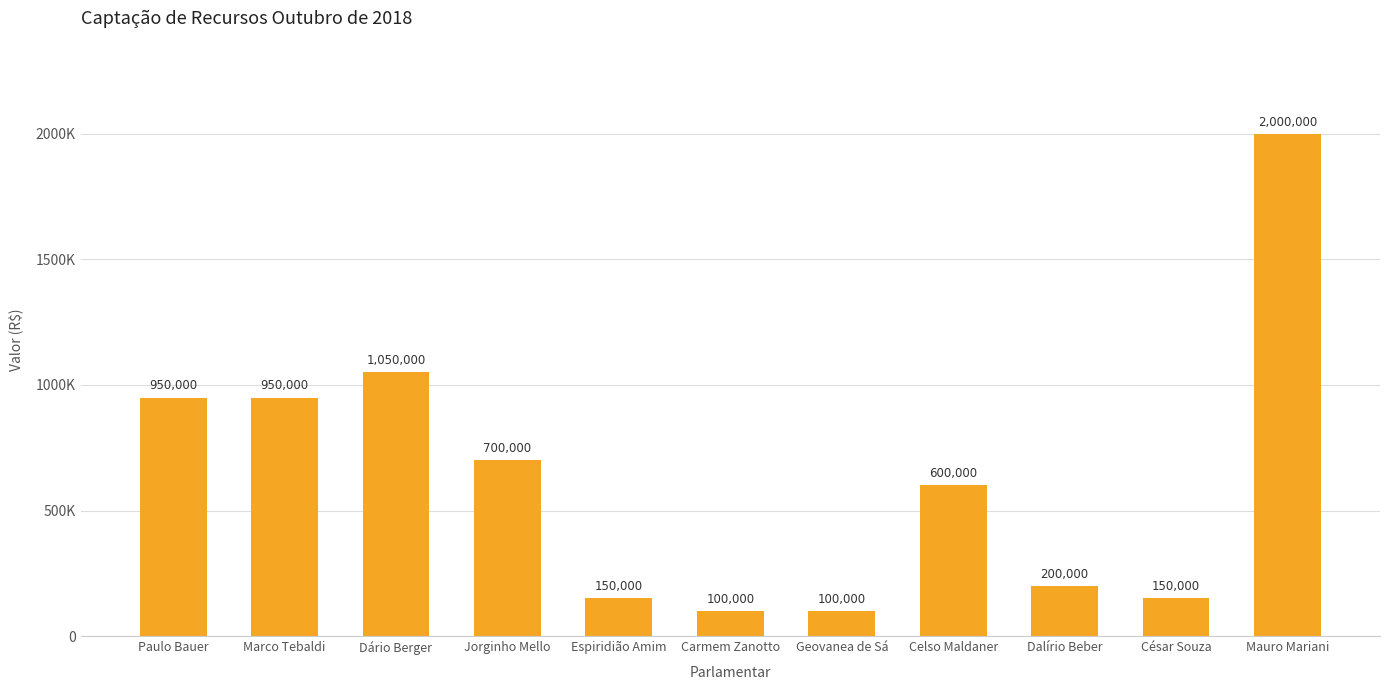

Where does the data first go above 600000?

Paulo Bauer